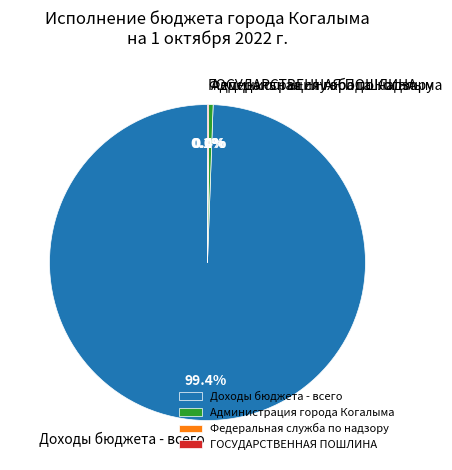

Is it true that Доходы бюджета - всего is 89% of the pie?

False